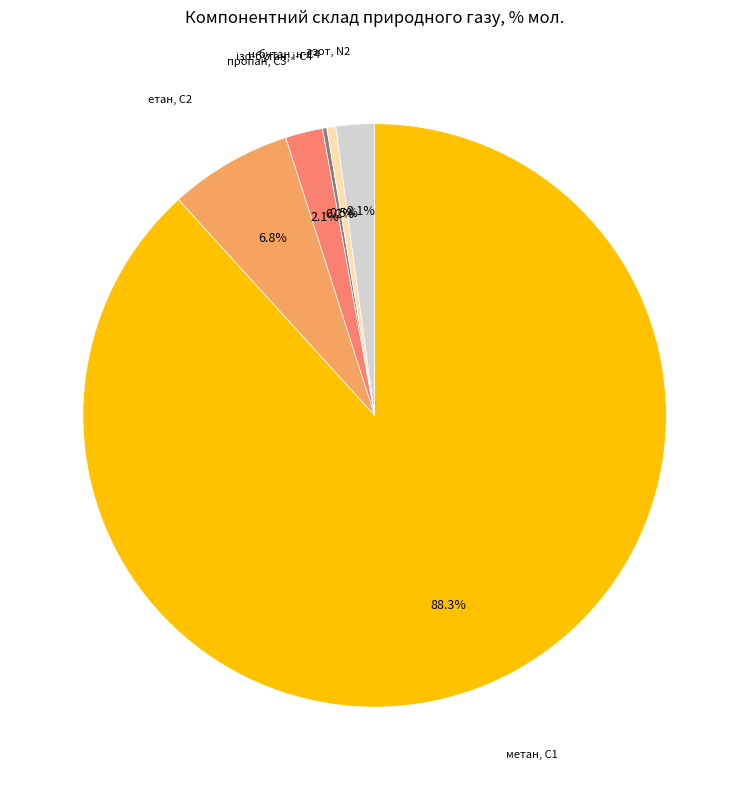

Is there a majority slice in this chart?

Yes